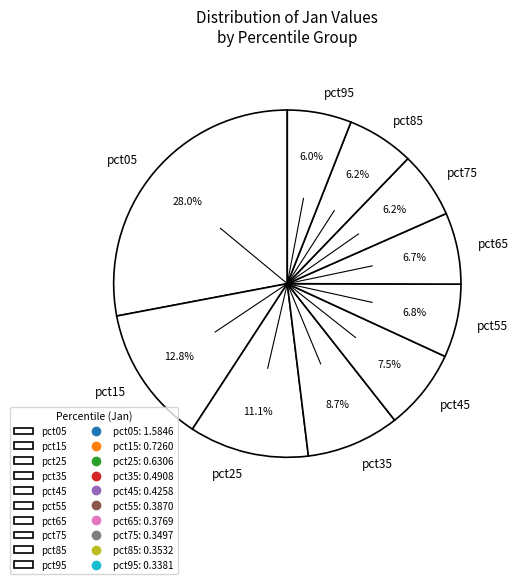

What is the largest slice in the pie chart?

pct05